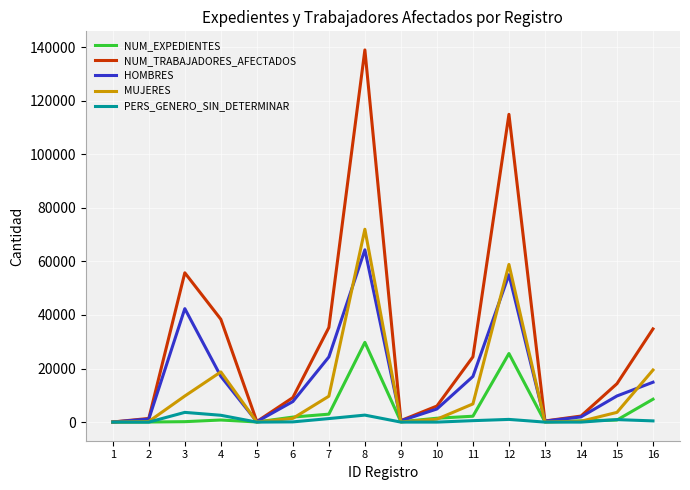

What are all the series names shown in the legend?

NUM_EXPEDIENTES, NUM_TRABAJADORES_AFECTADOS, HOMBRES, MUJERES, PERS_GENERO_SIN_DETERMINAR